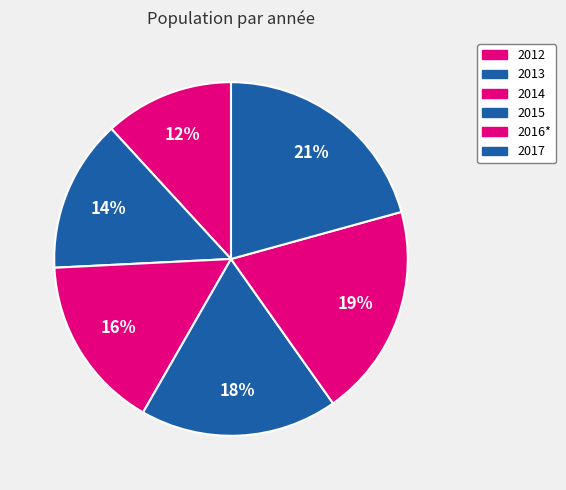

Count the number of slices in the pie.

6